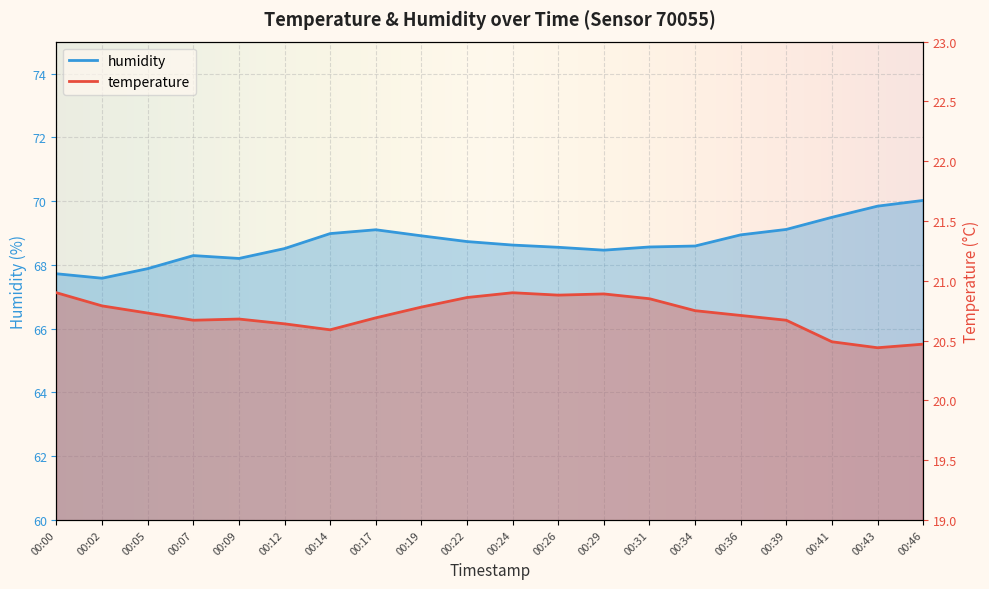

At which category does humidity reach its first local peak?

00:07